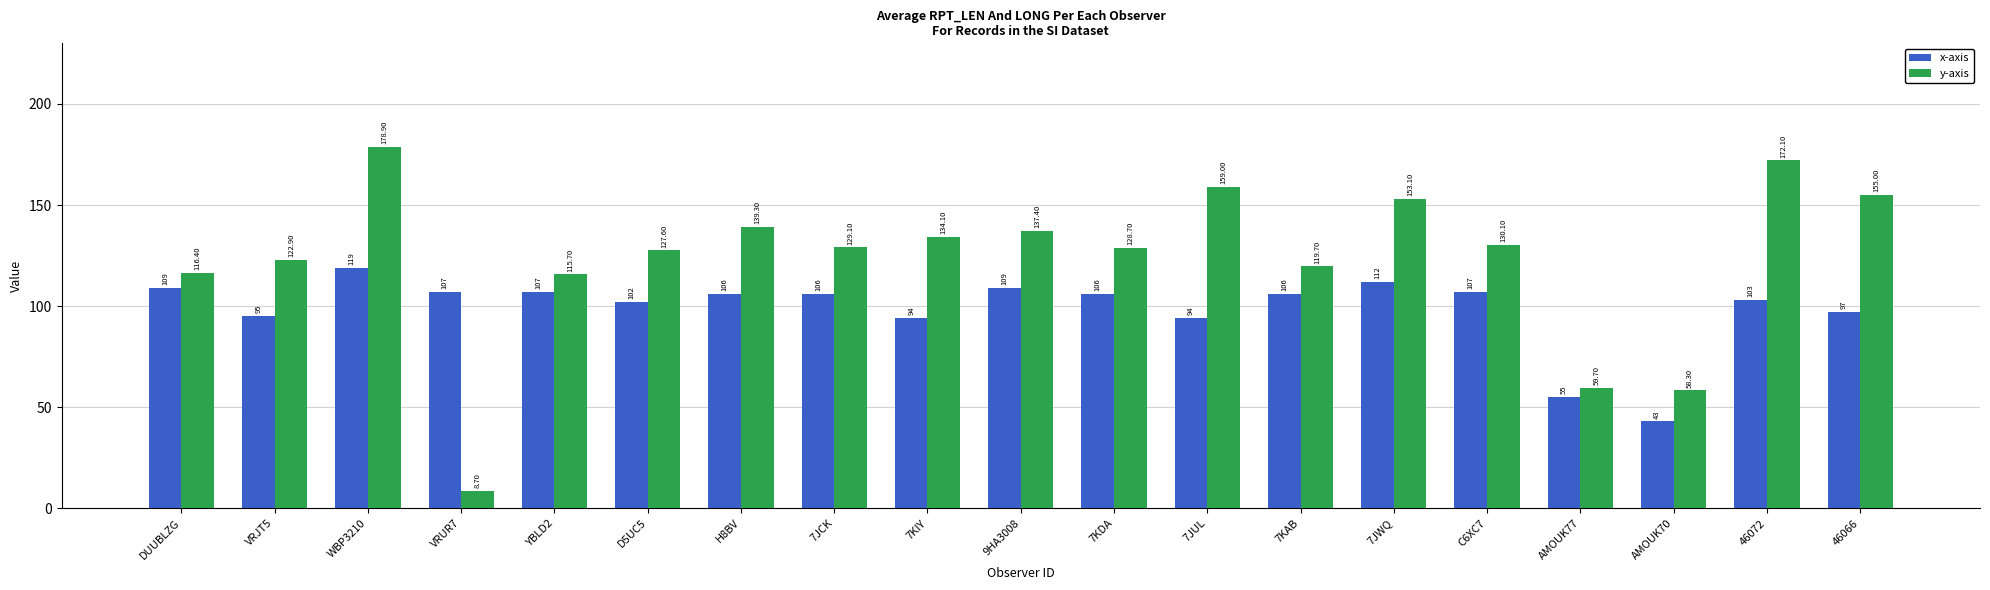

Reading right to left, extract all data points from this chart.

x-axis: 46066=97.0	46072=103.0	AMOUK70=43.0	AMOUK77=55.0	C6XC7=107.0	7JWQ=112.0	7KAB=106.0	7JUL=94.0	7KDA=106.0	9HA3008=109.0	7KIY=94.0	7JCK=106.0	H8BV=106.0	D5UC5=102.0	YBLD2=107.0	VRUR7=107.0	WBP3210=119.0	VRJT5=95.0	DUUBLZG=109.0
y-axis: 46066=155.0	46072=172.1	AMOUK70=58.3	AMOUK77=59.7	C6XC7=130.1	7JWQ=153.1	7KAB=119.7	7JUL=159.0	7KDA=128.7	9HA3008=137.4	7KIY=134.1	7JCK=129.1	H8BV=139.3	D5UC5=127.6	YBLD2=115.7	VRUR7=8.7	WBP3210=178.9	VRJT5=122.9	DUUBLZG=116.4